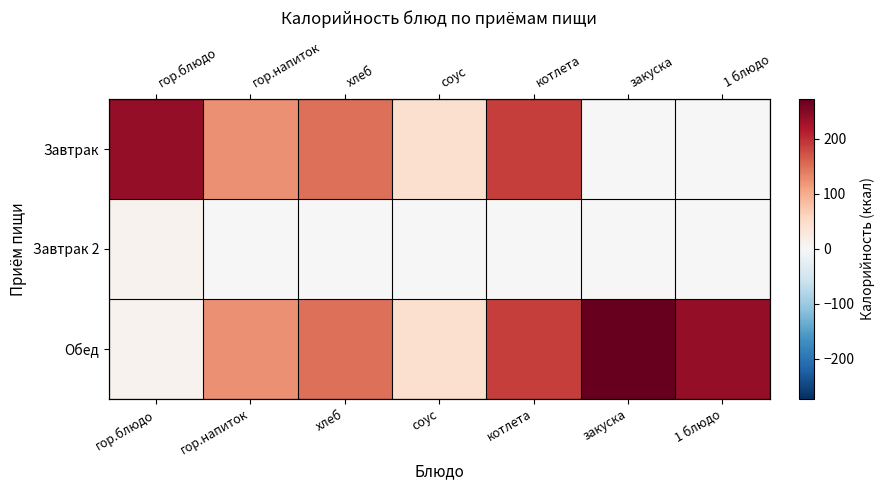

True or false: Завтрак has a value of 18.9 at соус.

False